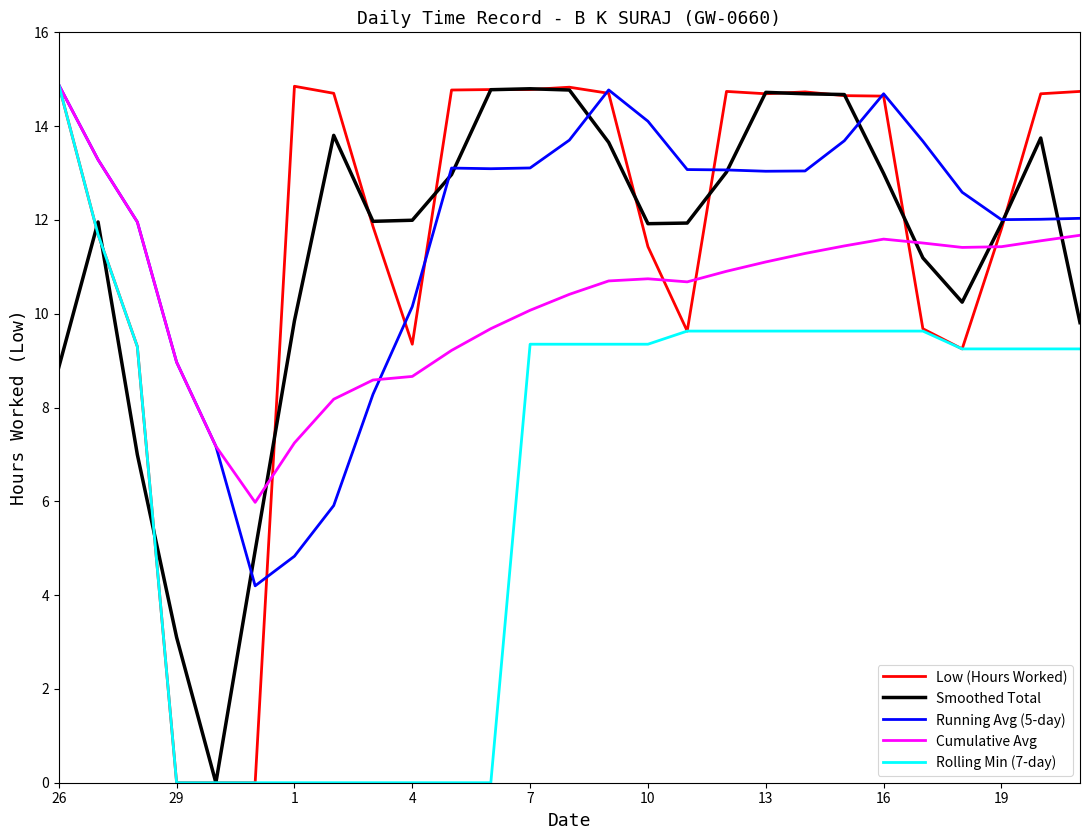

What is the maximum value shown in the chart?

14.9